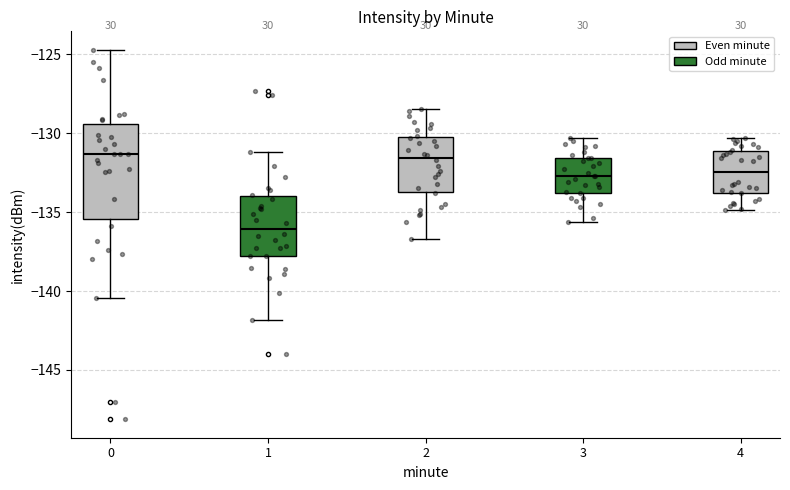

Which box's median line is the lowest?

1